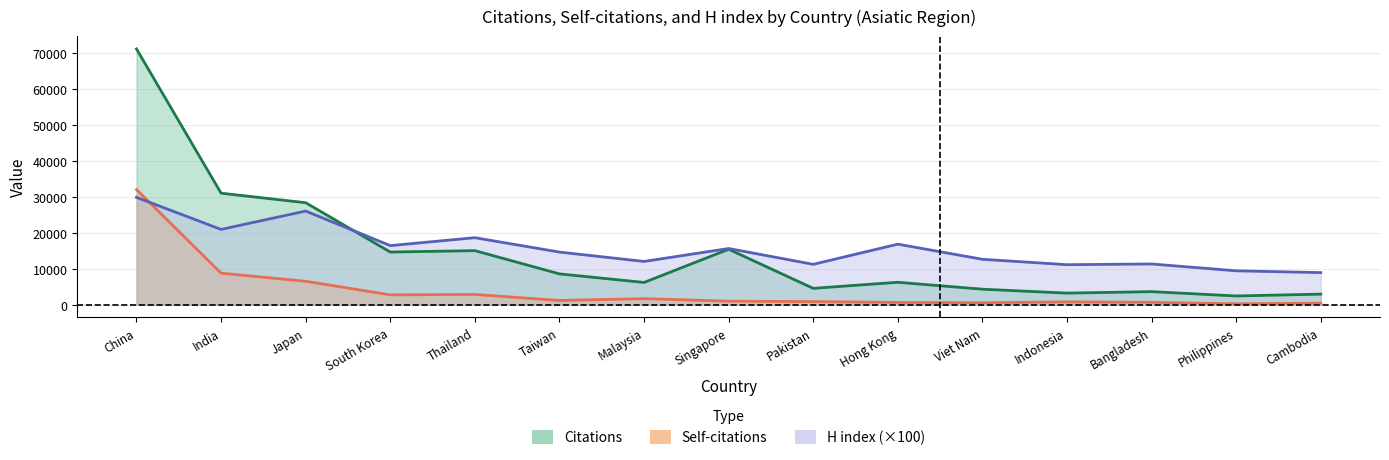

What is the sum of all Citations values?

217210